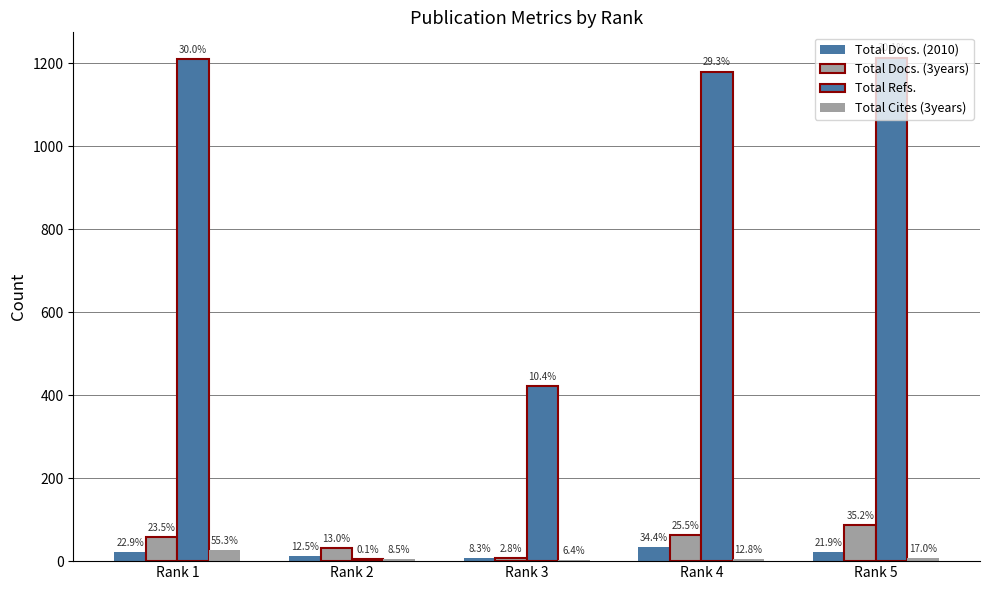

Reading left to right, transcribe all the data shown in this chart.

Total Docs. (2010): Rank 1=22	Rank 2=12	Rank 3=8	Rank 4=33	Rank 5=21
Total Docs. (3years): Rank 1=58	Rank 2=32	Rank 3=7	Rank 4=63	Rank 5=87
Total Refs.: Rank 1=1210	Rank 2=4	Rank 3=421	Rank 4=1180	Rank 5=1214
Total Cites (3years): Rank 1=26	Rank 2=4	Rank 3=3	Rank 4=6	Rank 5=8